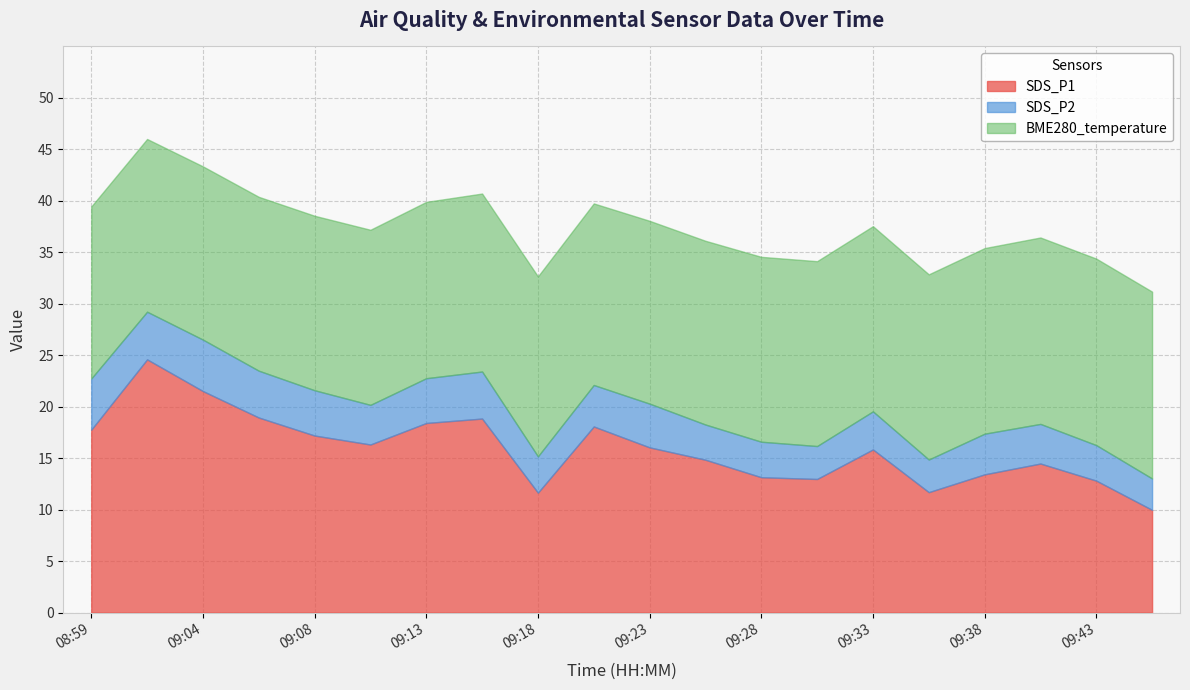

Rank the categories by SDS_P2 value from highest to lowest.

09:04, 08:59, 09:01, 09:16, 09:06, 09:08, 09:13, 09:23, 09:21, 09:38, 09:11, 09:40, 09:33, 09:18, 09:28, 09:43, 09:26, 09:31, 09:35, 09:45